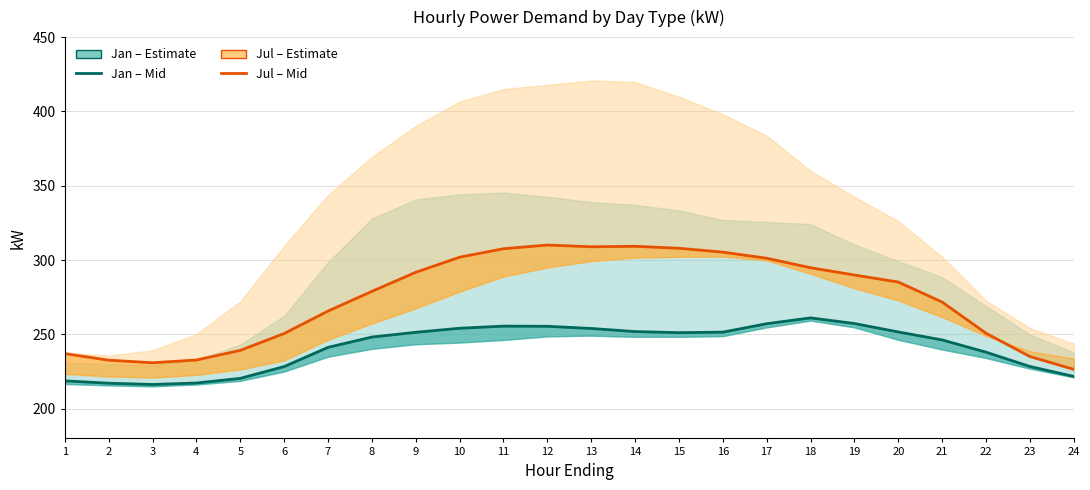

Where is the first local maximum for Jul – Estimate (mid)?

12